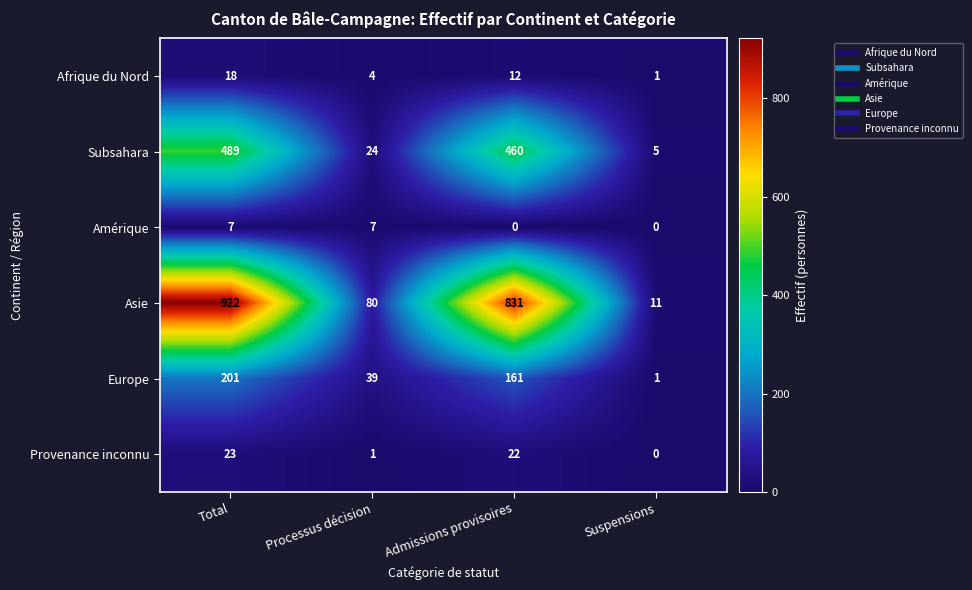

The Afrique du Nord series shows 3 at Processus décision. True or false?

False